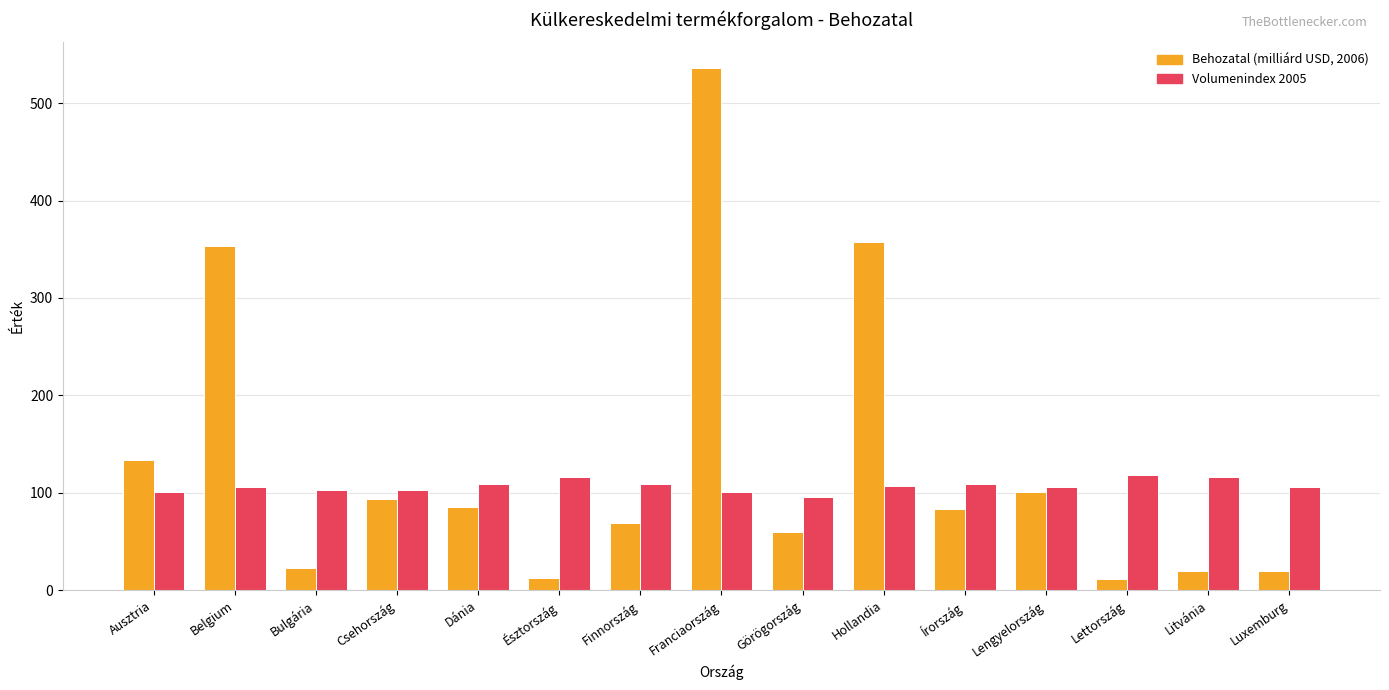

Which series changed the most between Dánia and Lettország?

Behozatal (milliárd USD, 2006)